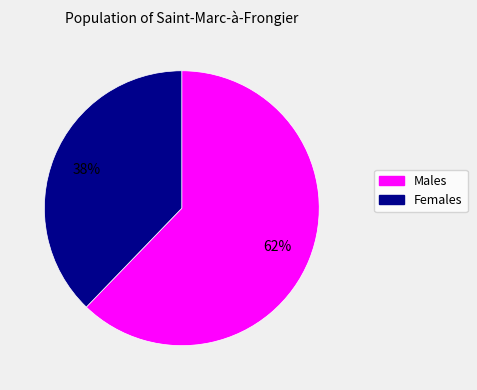

Is the sum of Females and Males greater than half?

Yes